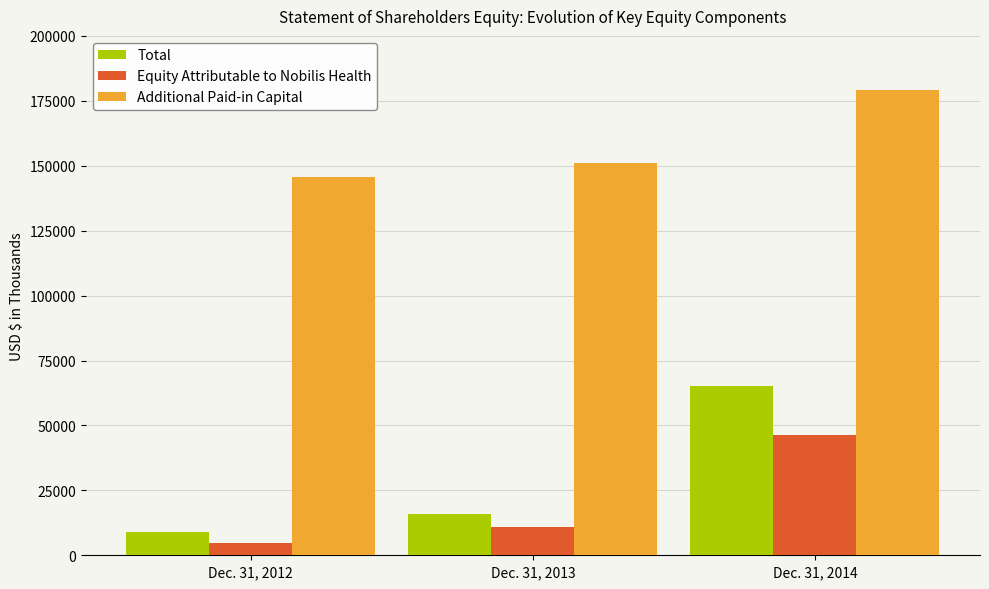

Which series changed the most between Dec. 31, 2012 and Dec. 31, 2014?

Total